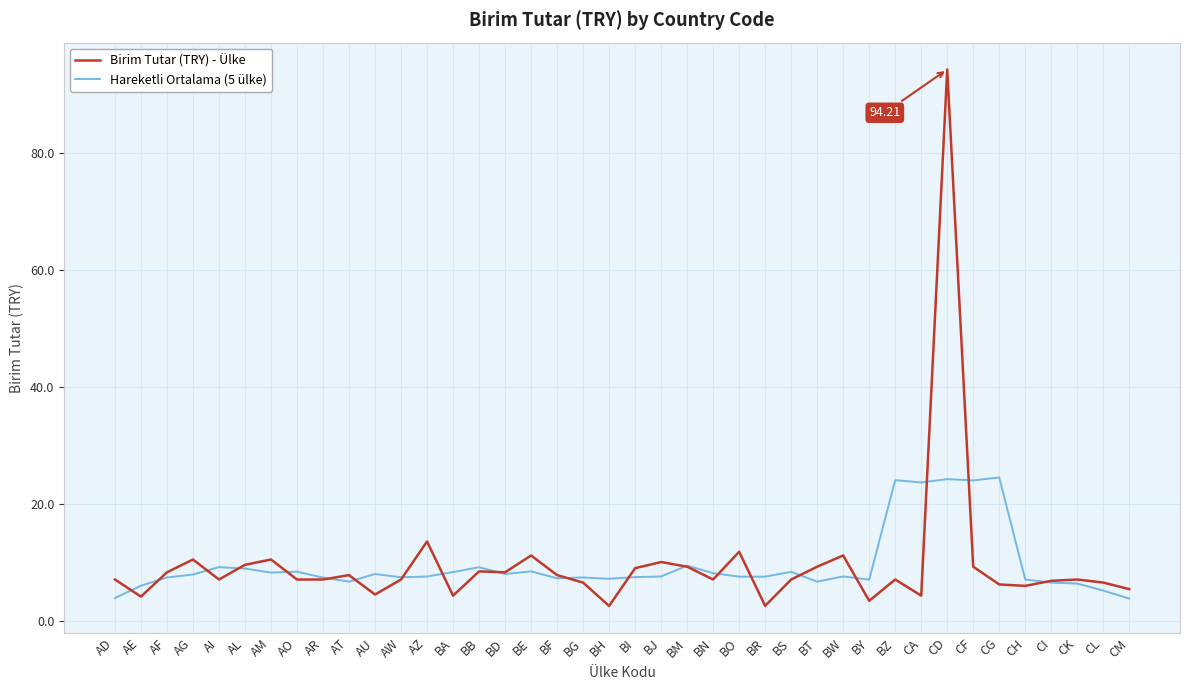

In Birim Tutar (TRY) - Ülke, how many points are higher than both neighbors (excluding endpoints)?

12